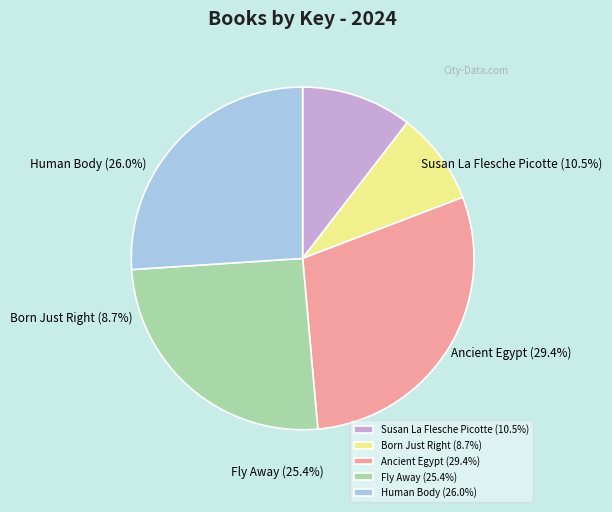

Which category has the smallest portion of the pie?

Born Just Right